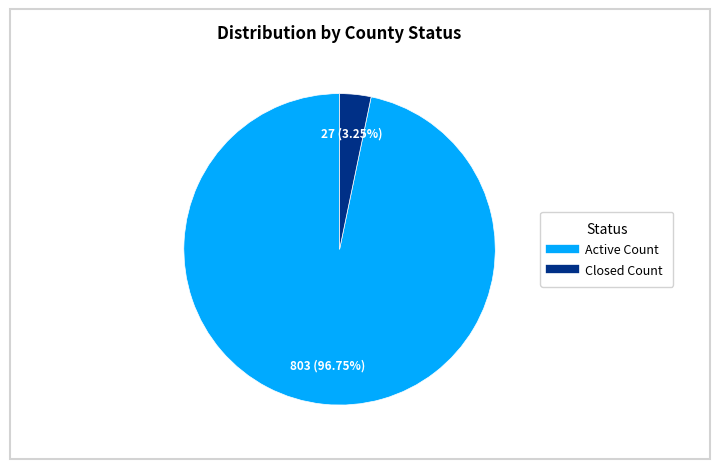

How many slices are in this pie chart?

2